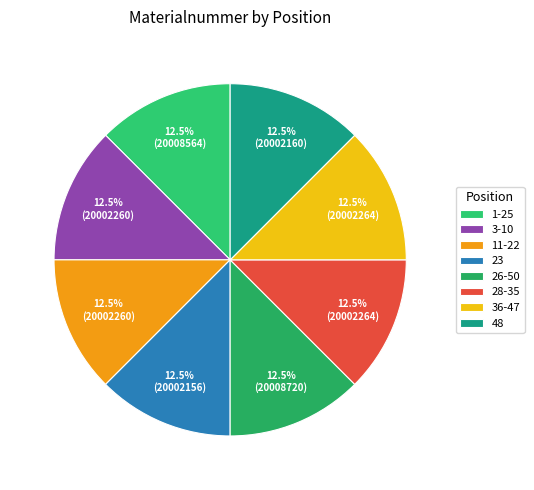

Which slice is the smallest?

23